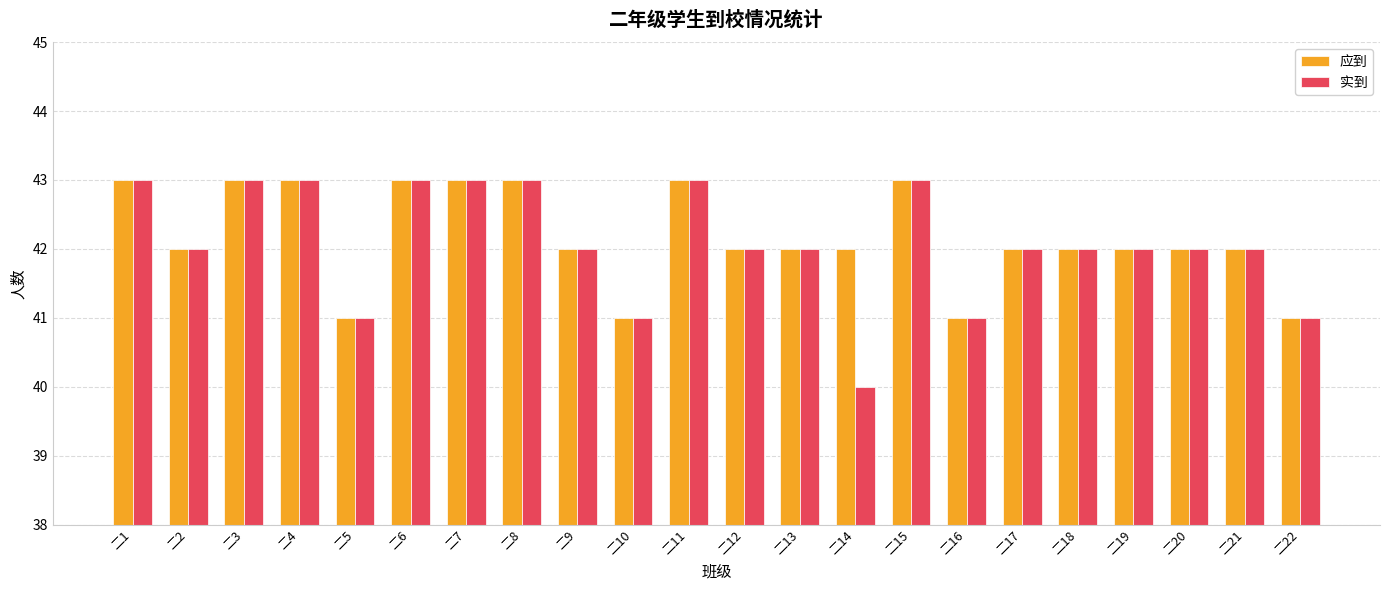

Which series has the widest spread of values?

实到